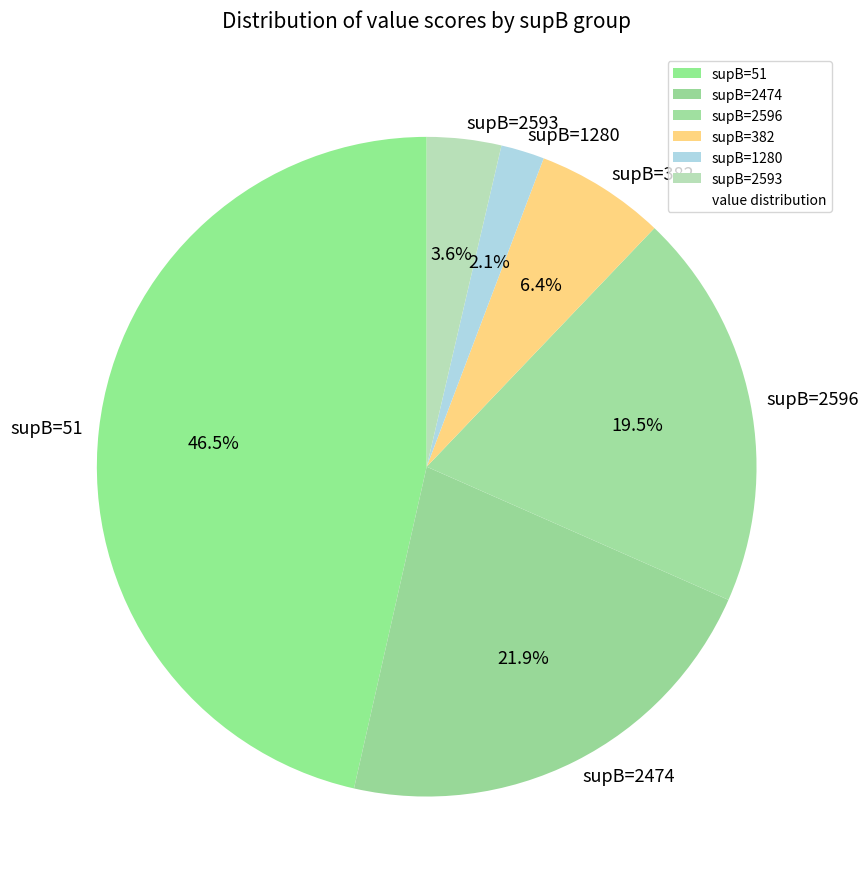

What portion of the pie excludes supB=1280?

97.9%